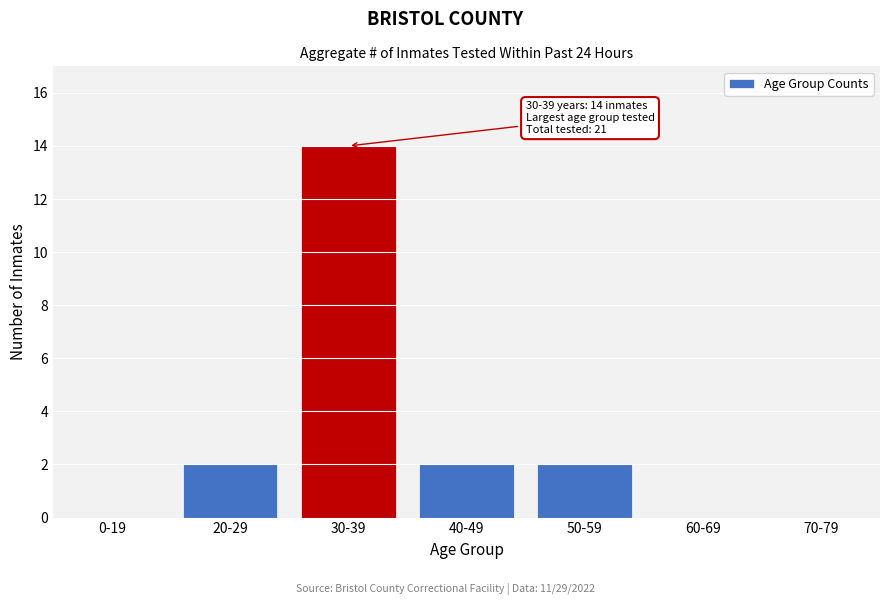

Reading right to left, what are all the values shown in this chart?

70-79=0	60-69=0	50-59=2	40-49=2	30-39=14	20-29=2	0-19=0